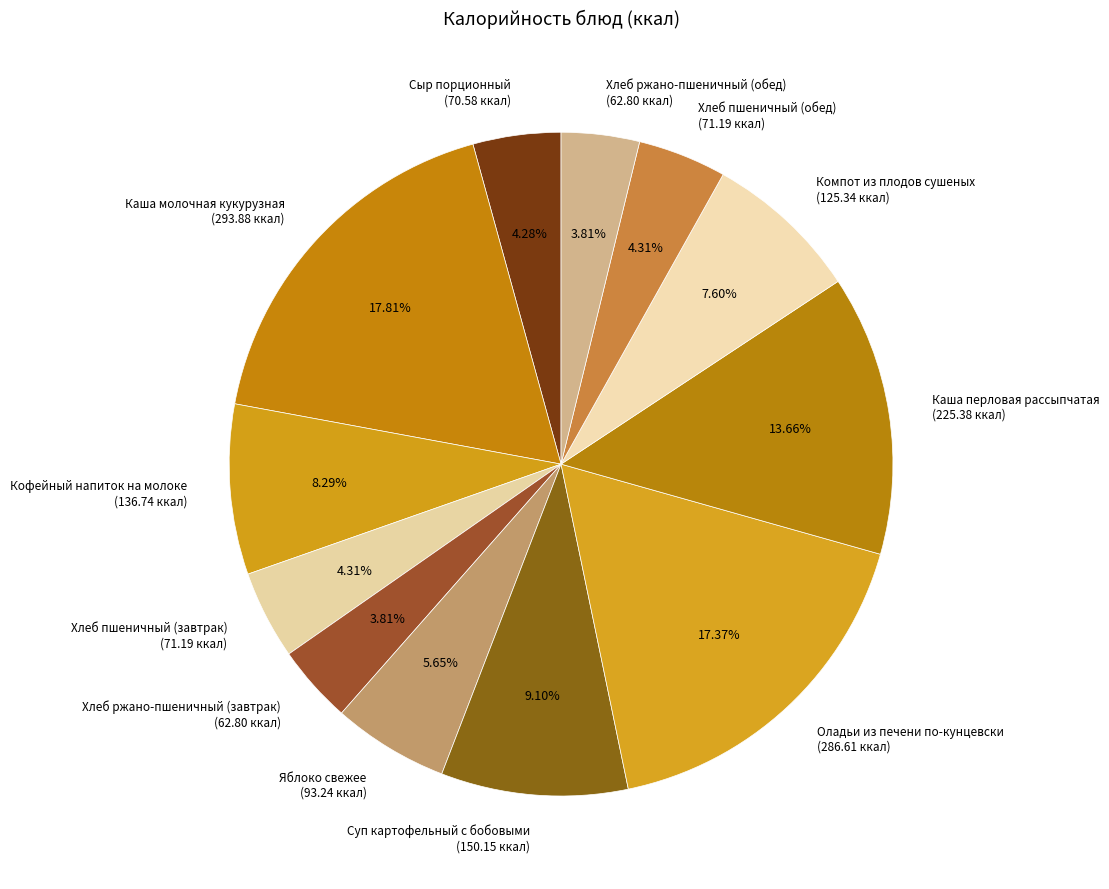

What is the ratio of the value at Суп картофельный с бобовыми (150.15 ккал) to the value at Оладьи из печени по-кунцевски (286.61 ккал)?

0.5